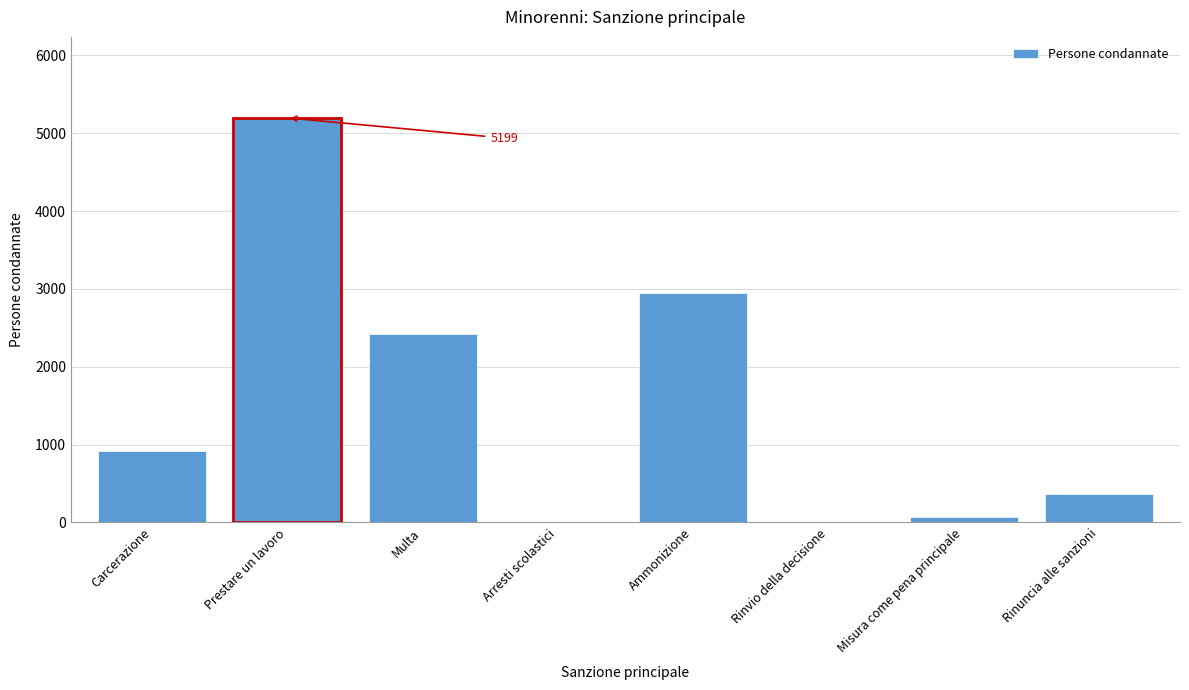

Reading left to right, list all the values displayed in this chart.

Carcerazione=923	Prestare un lavoro=5199	Multa=2426	Arresti scolastici=0	Ammonizione=2943	Rinvio della decisione=0	Misura come pena principale=68	Rinuncia alle sanzioni=364